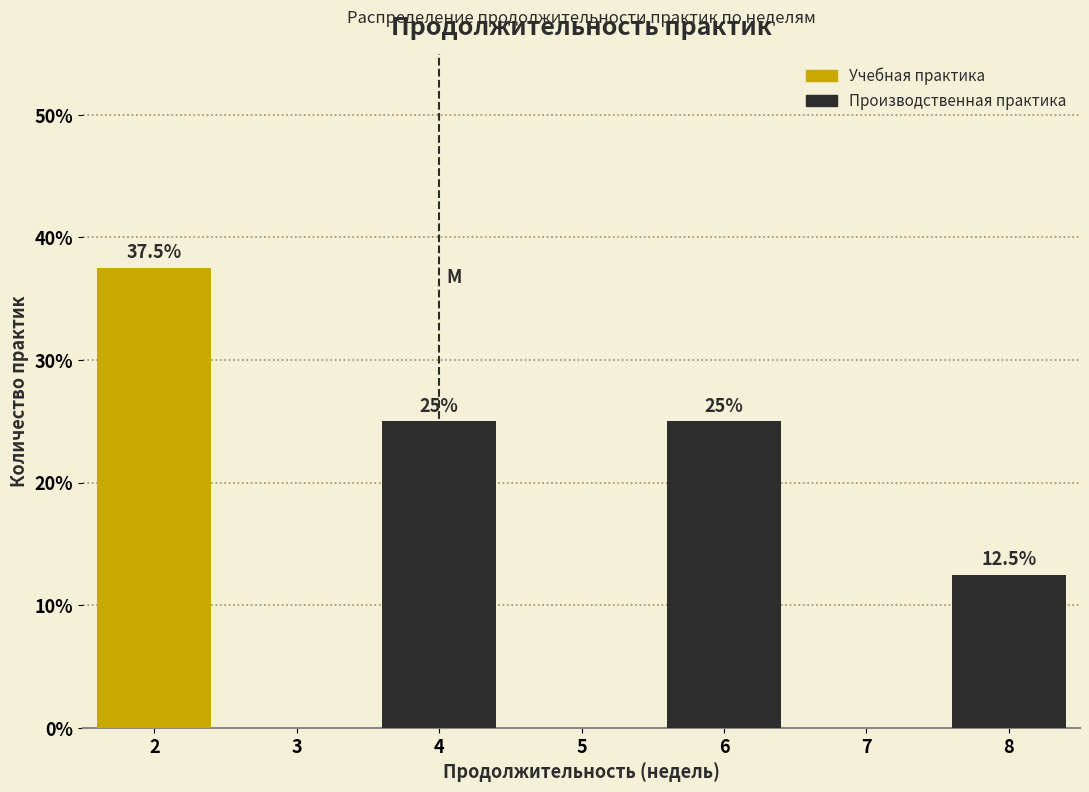

Which range on the x-axis has the tallest stacked bar (by total height)?

1.5 to 2.5